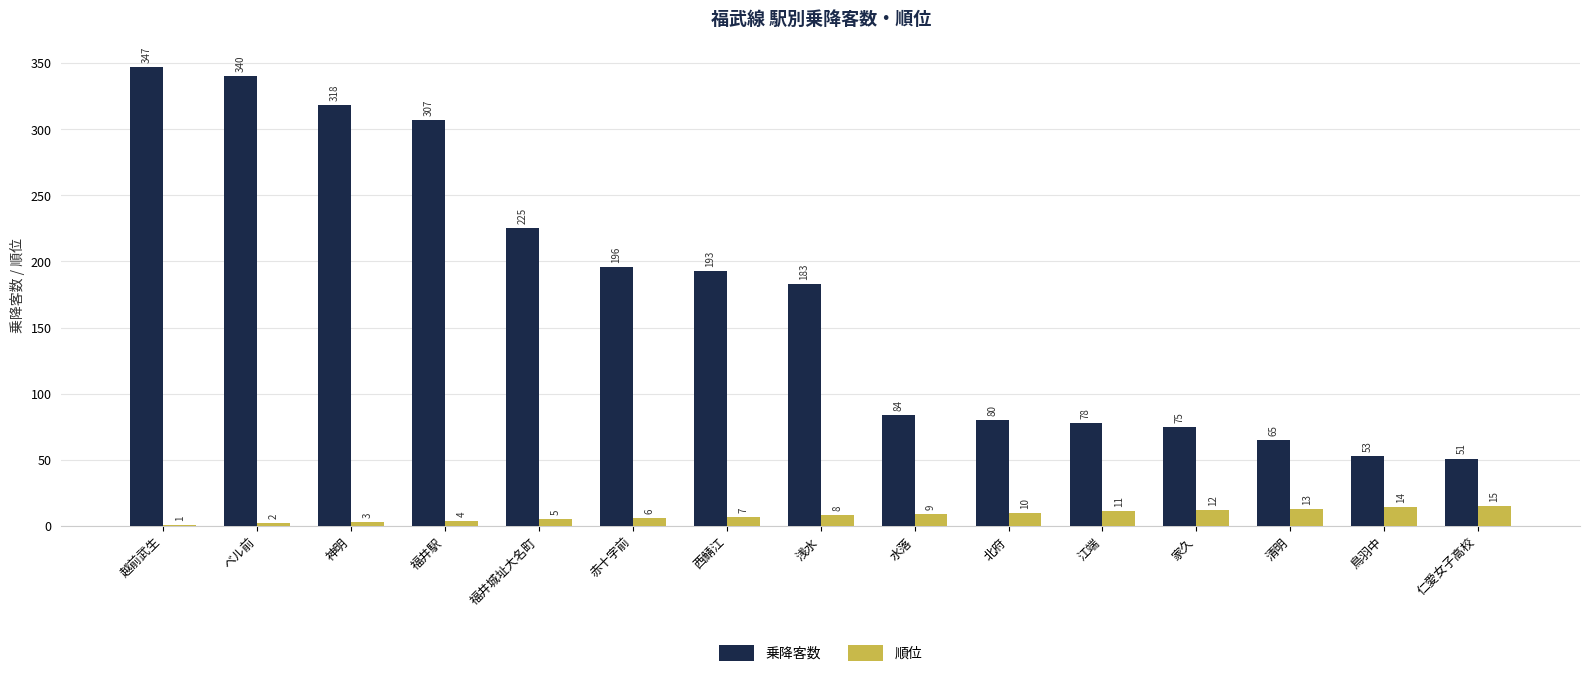

What is the sum of all 順位 values?

120